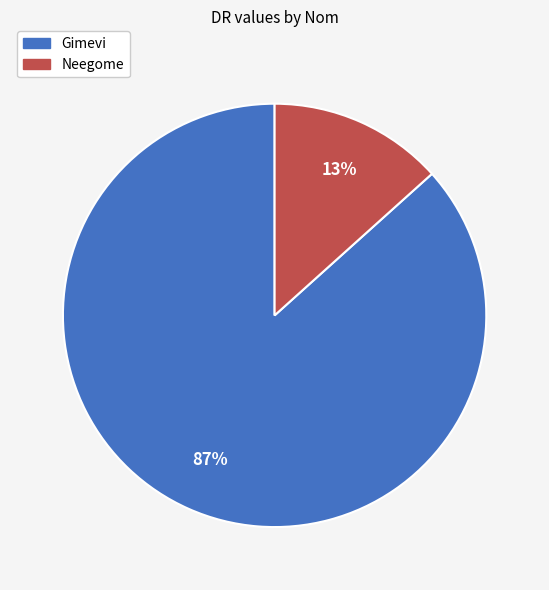

To the nearest percent, what percentage of the pie is Neegome?

13%